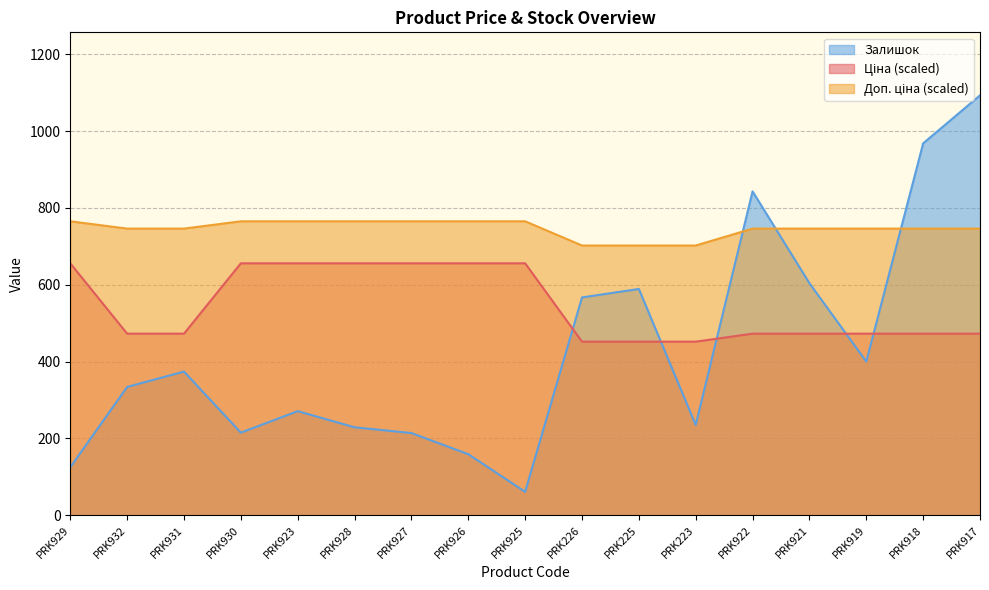

Rank the series by their average value, from highest to lowest.

Доп. ціна, Ціна, Залишок